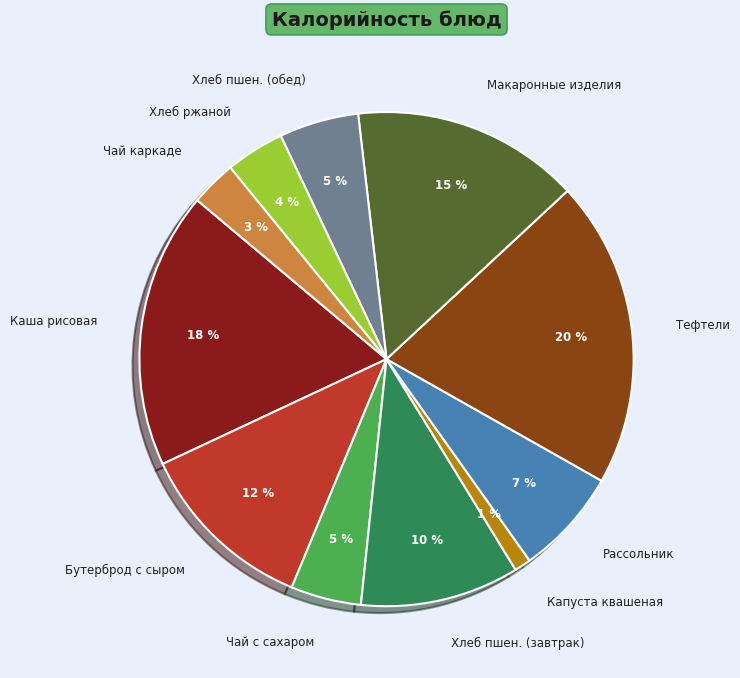

True or false: Хлеб пшен. (завтрак) accounts for 20% of the total.

False